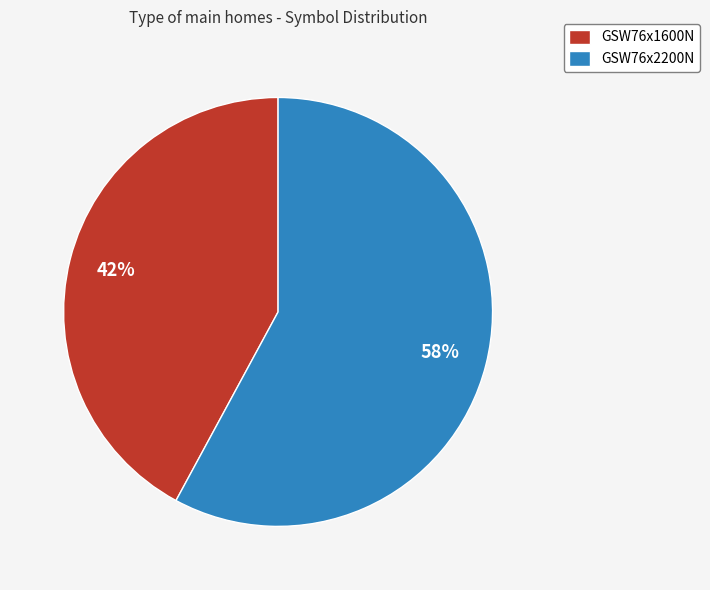

To the nearest percent, what is the difference between the GSW76x2200N and GSW76x1600N slice percentages?

16%